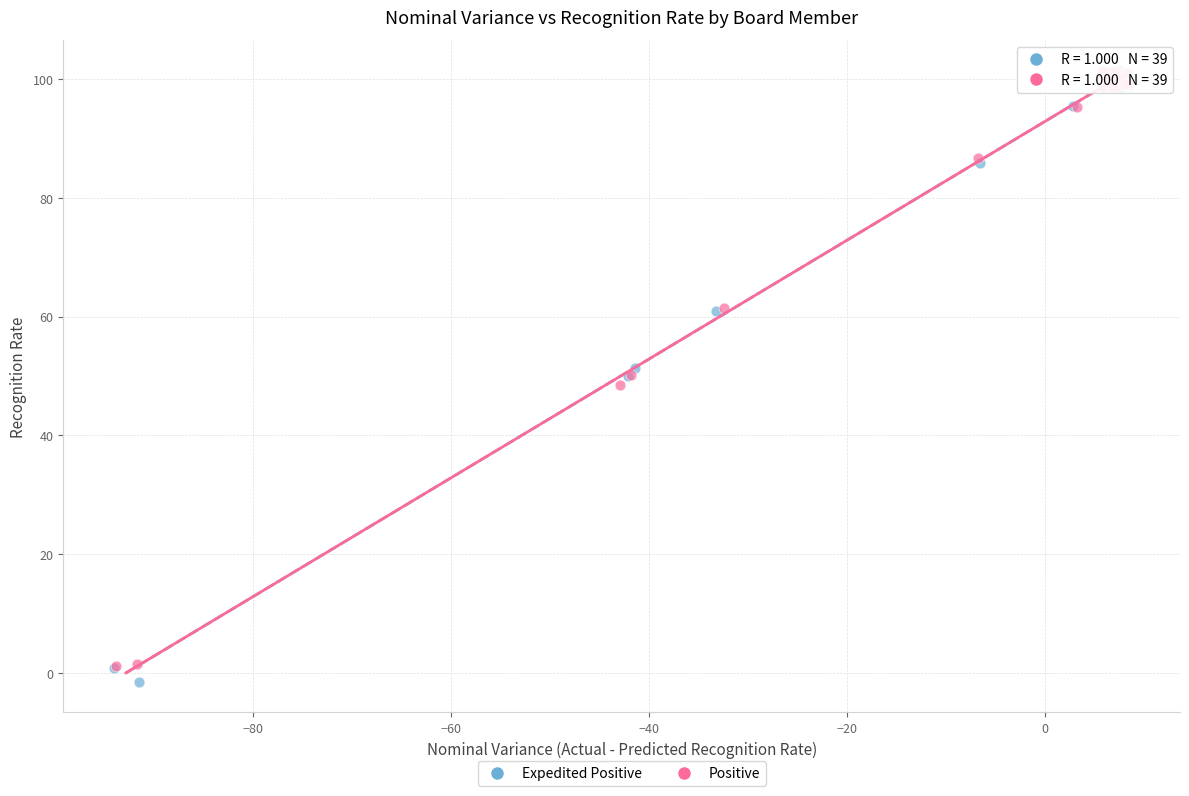

Which series reaches the minimum Y coordinate?

Expedited Positive